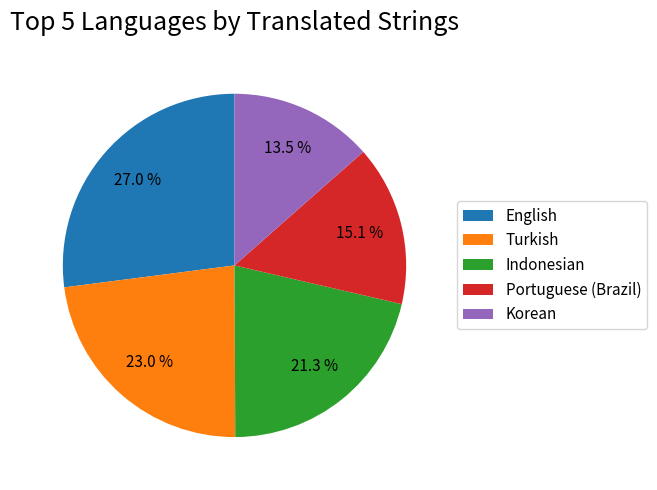

How many slices are in this pie chart?

5